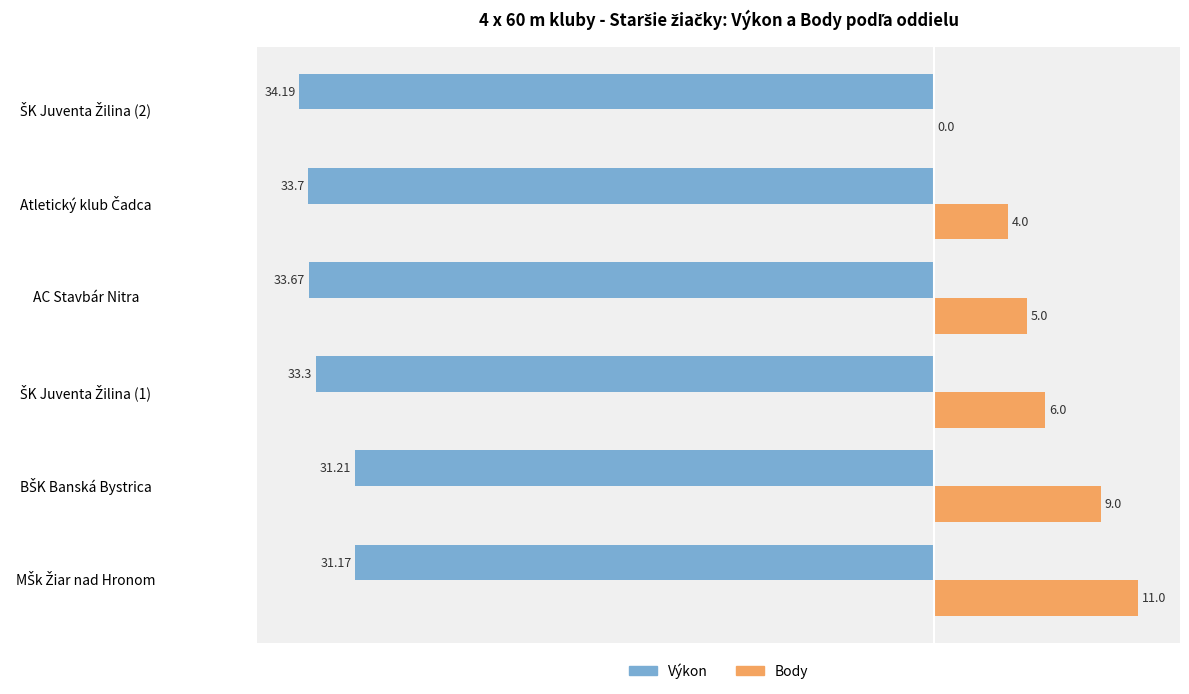

What is the sum of all Body values?

35.0